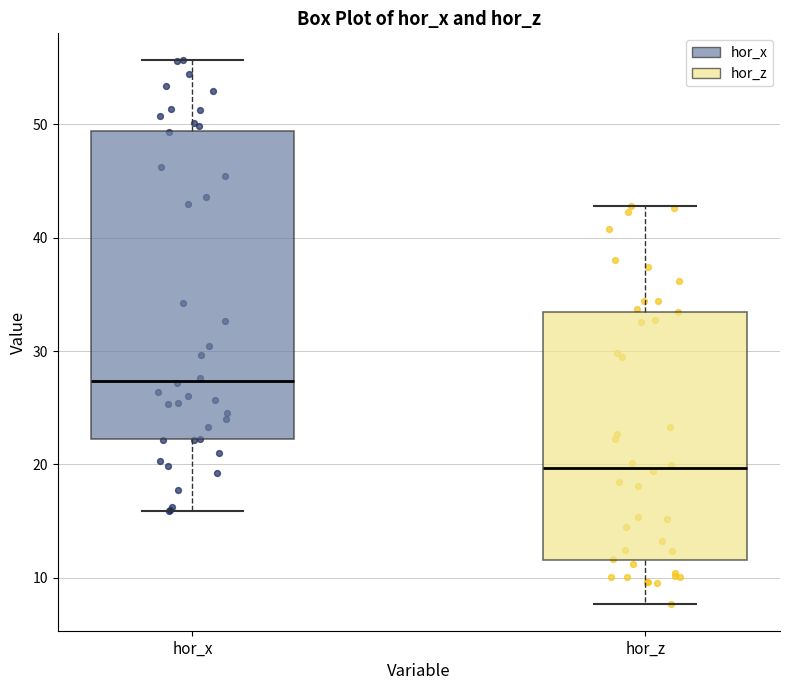

Which box is the tallest, from its lower edge to its upper edge?

hor_x